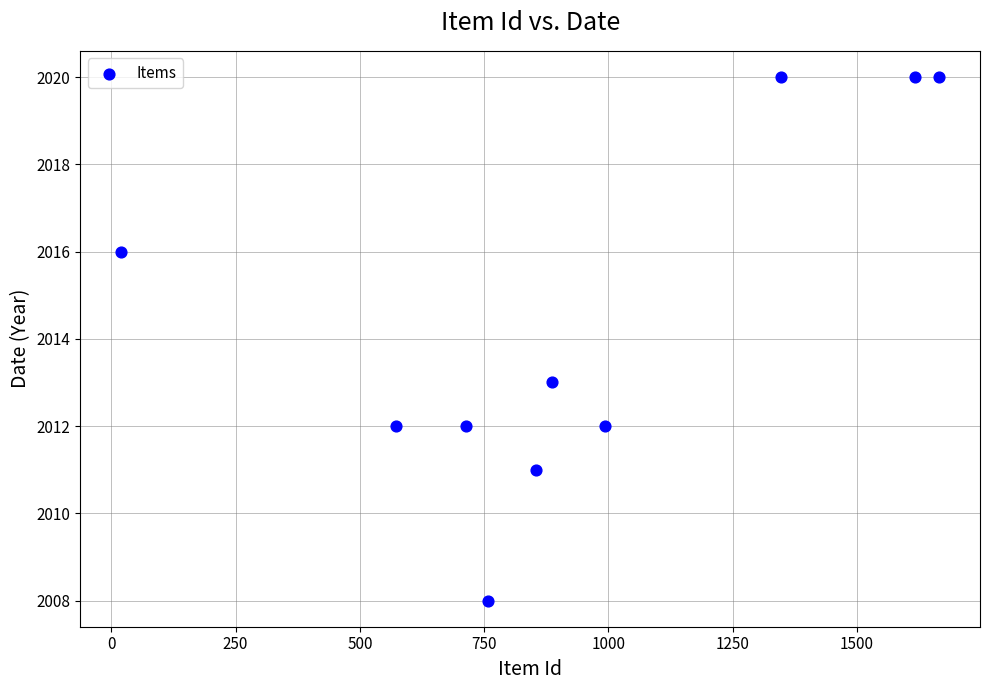

What Y value in the scatter plot is closest to 2014?

2013